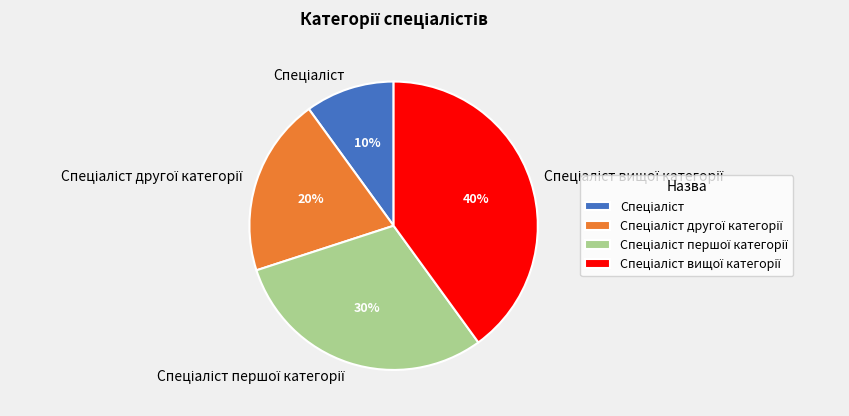

Is there any slice that represents more than half of the pie?

No